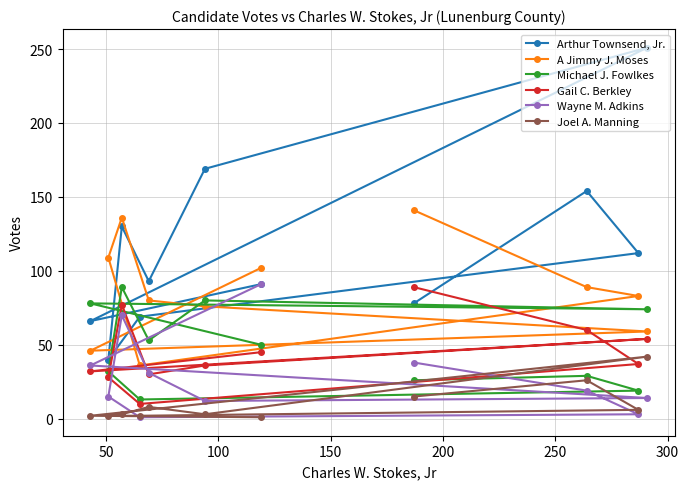

How many lines are shown in the chart?

6